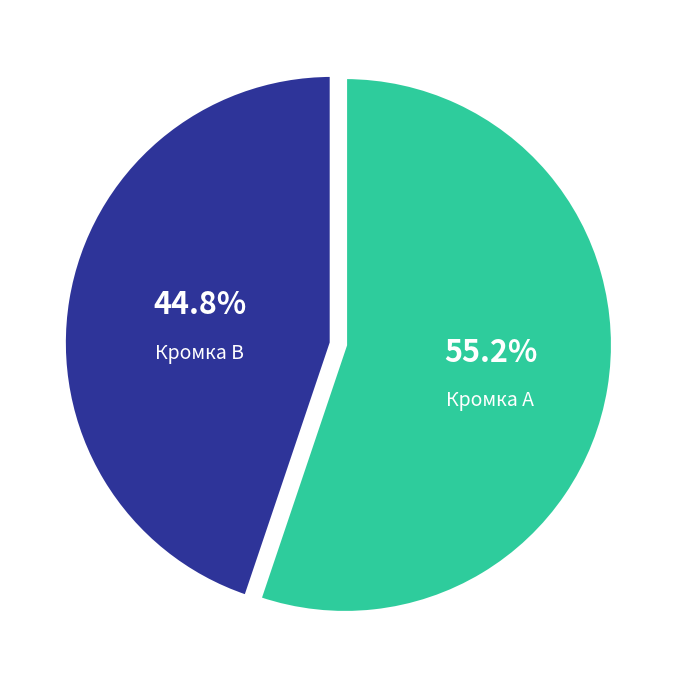

Does any single category account for the majority?

Yes